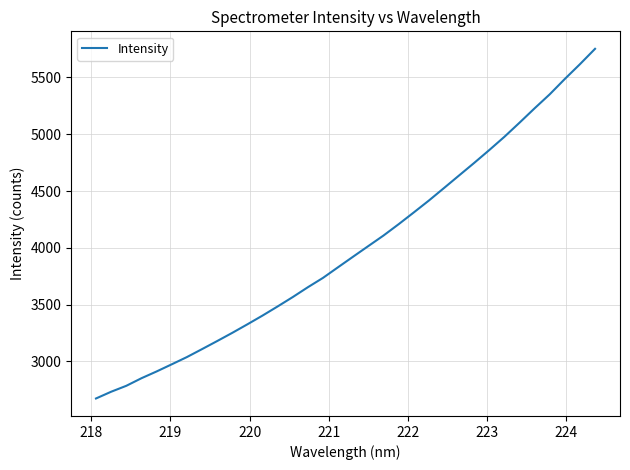

How many values are below 3922?

17